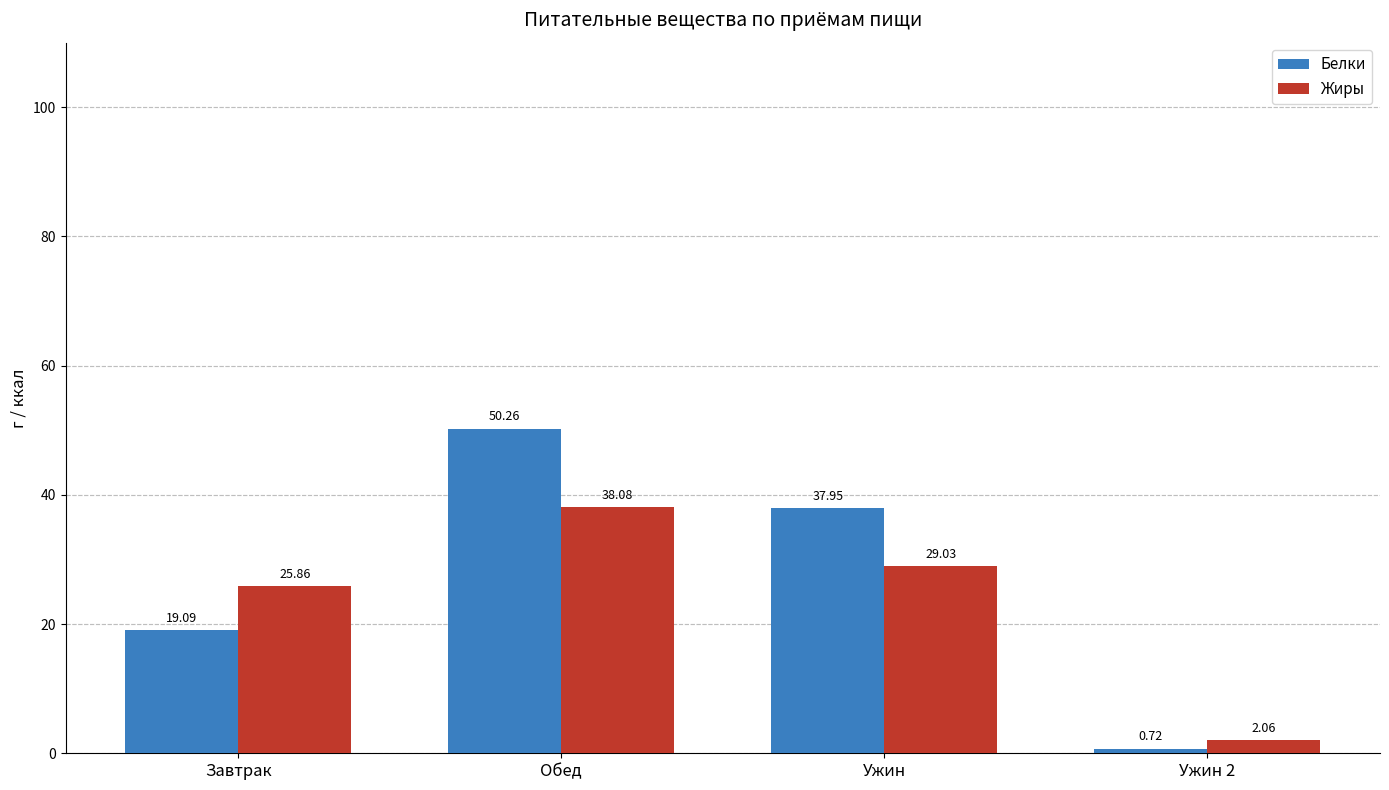

At which label does Жиры reach its peak?

Обед